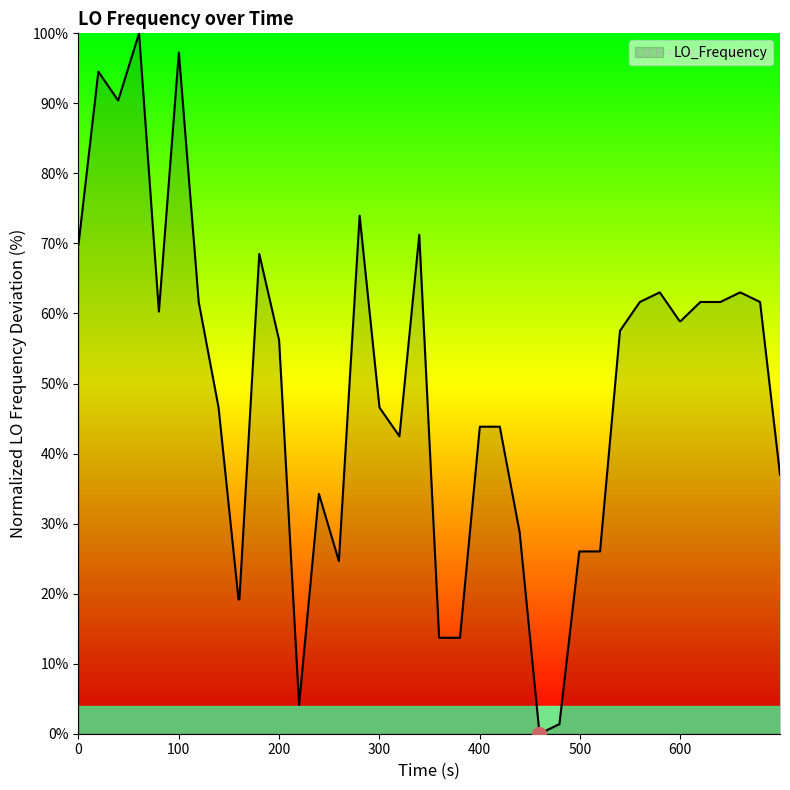

What is the greatest value displayed?

100.0